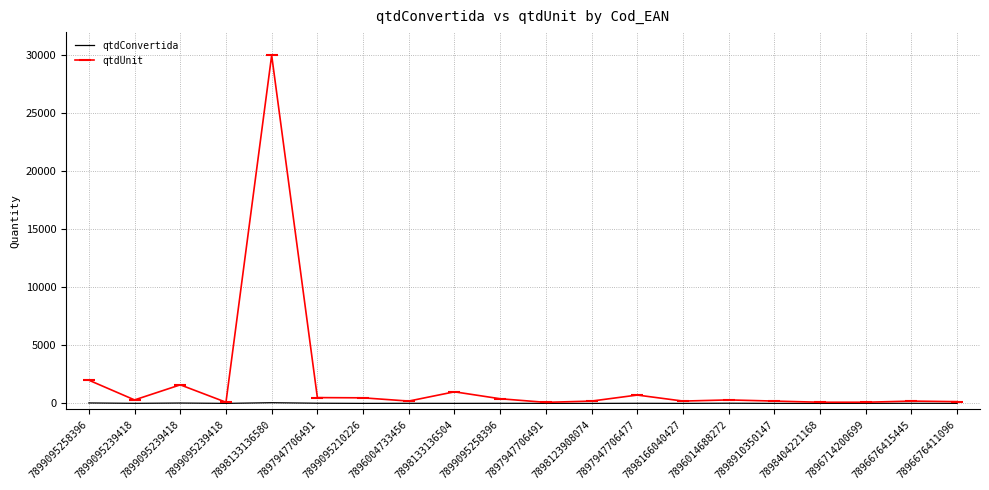

At how many categories does at least one series exceed 24218?

1